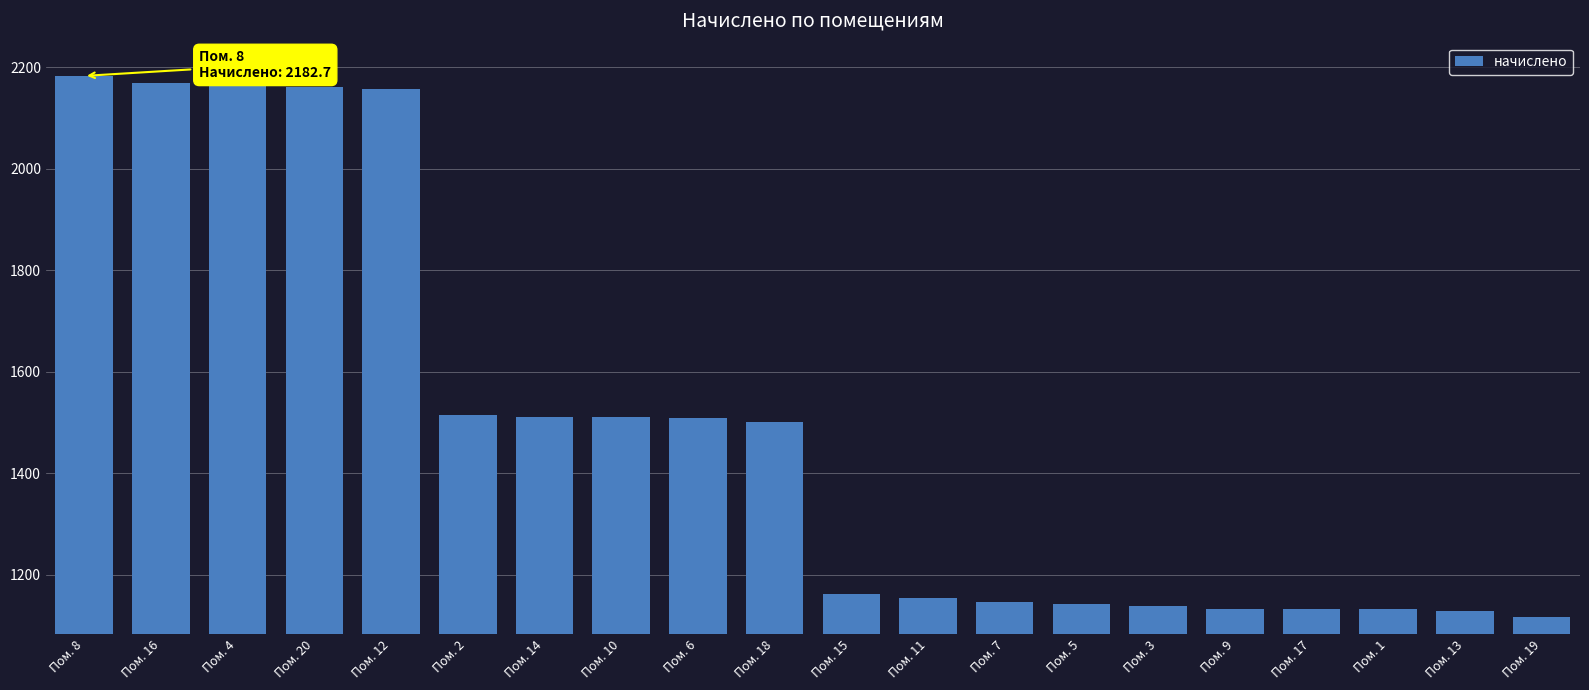

Is it true that the value at Пом. 4 is 2164.3?

True